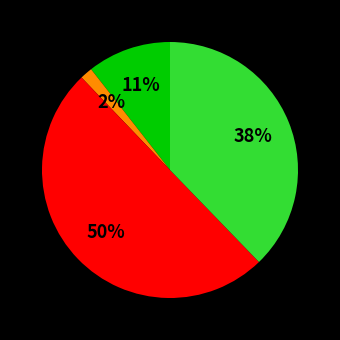

Is there a majority slice in this chart?

Yes